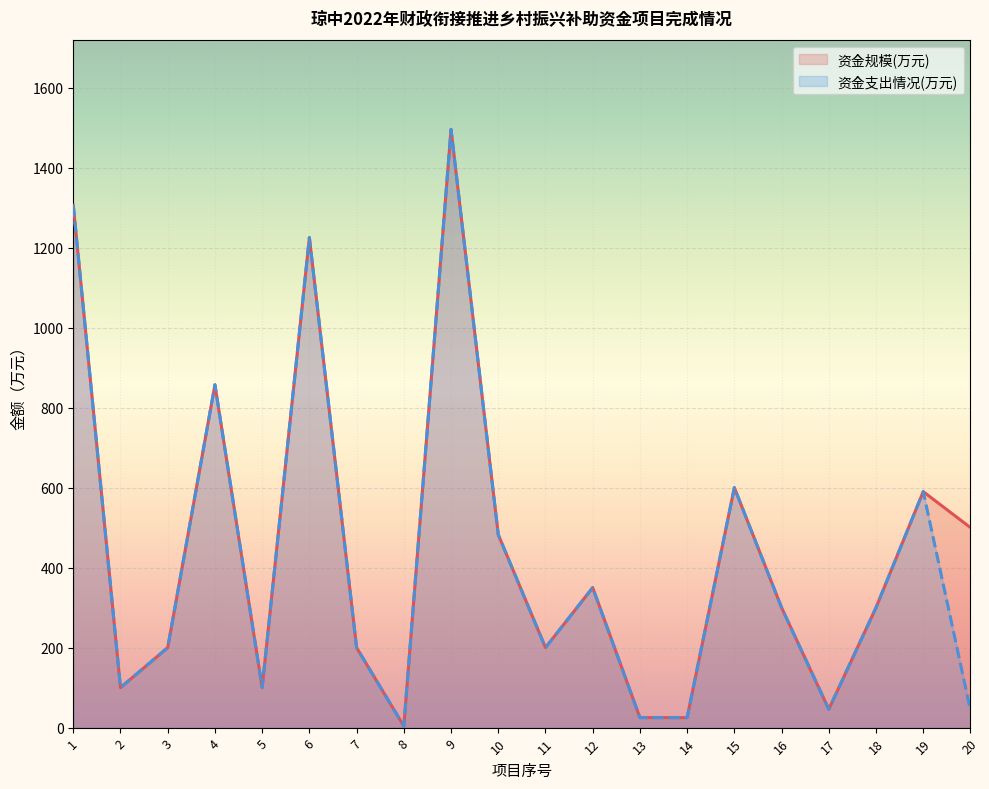

List the labels in order of 资金支出情况(万元) value, largest first.

9, 1, 6, 4, 15, 19, 10, 12, 16, 18, 3, 7, 11, 2, 5, 17, 20, 13, 14, 8